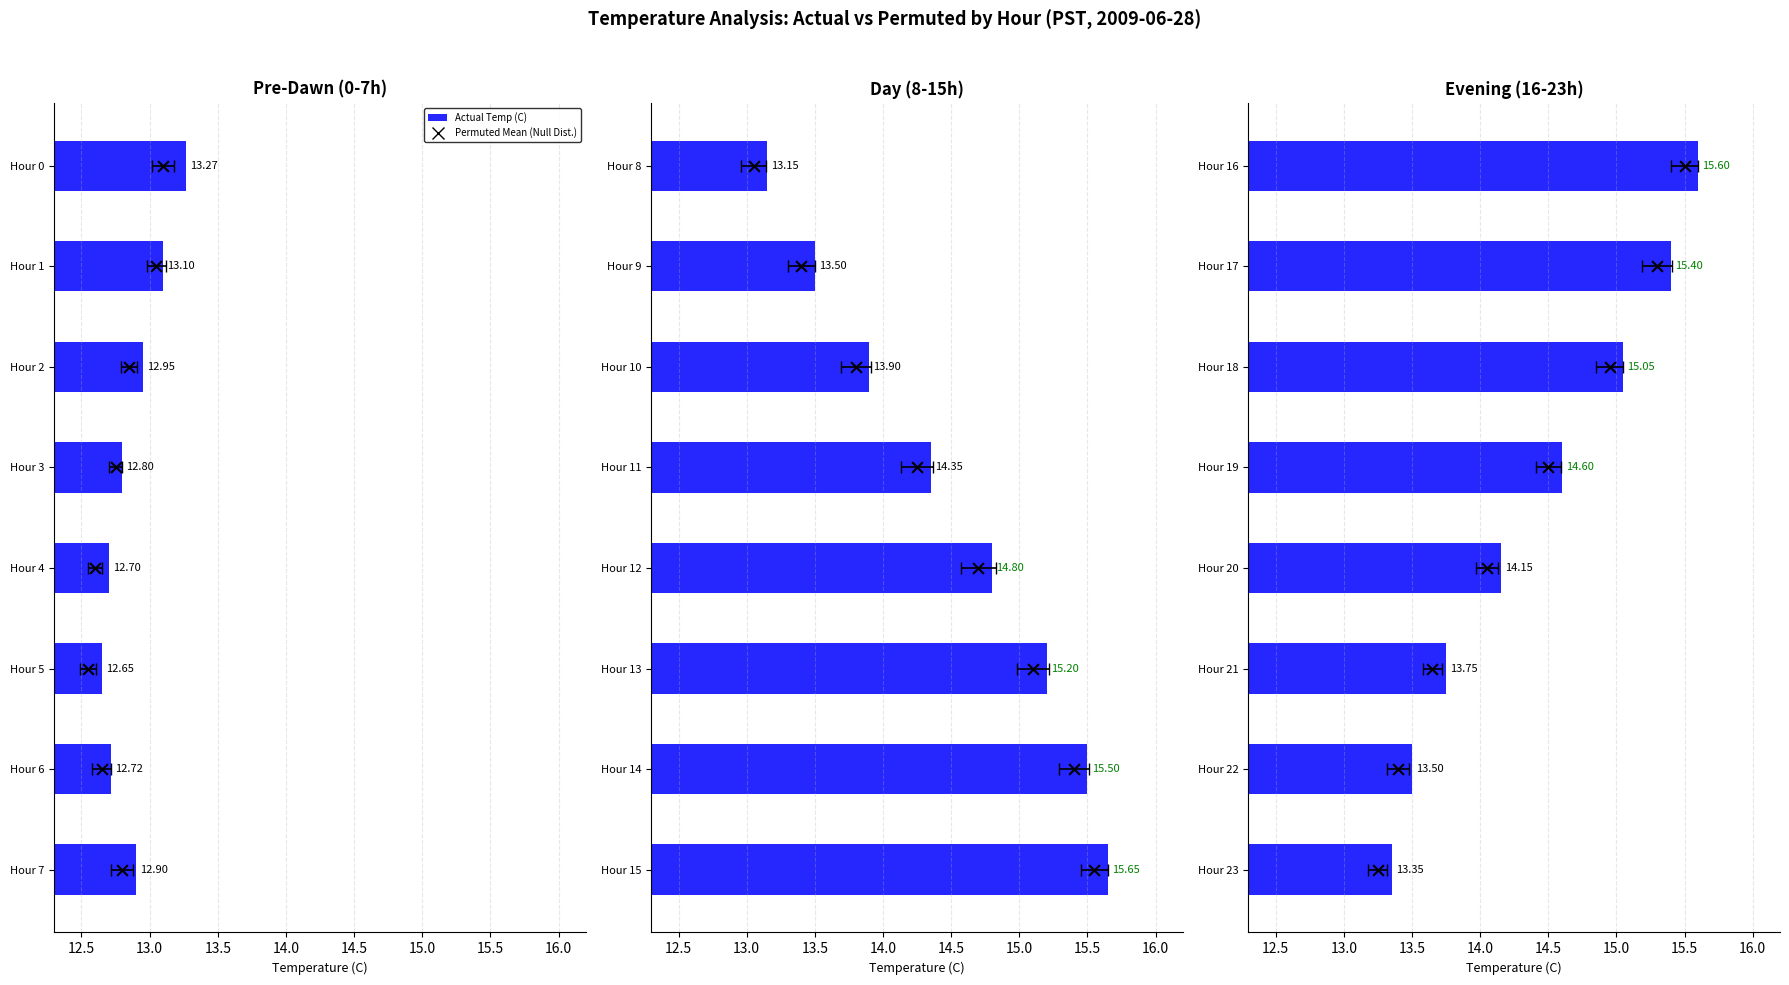

Which series has the largest Y range (max minus min)?

Permuted Mean (Null Dist.)